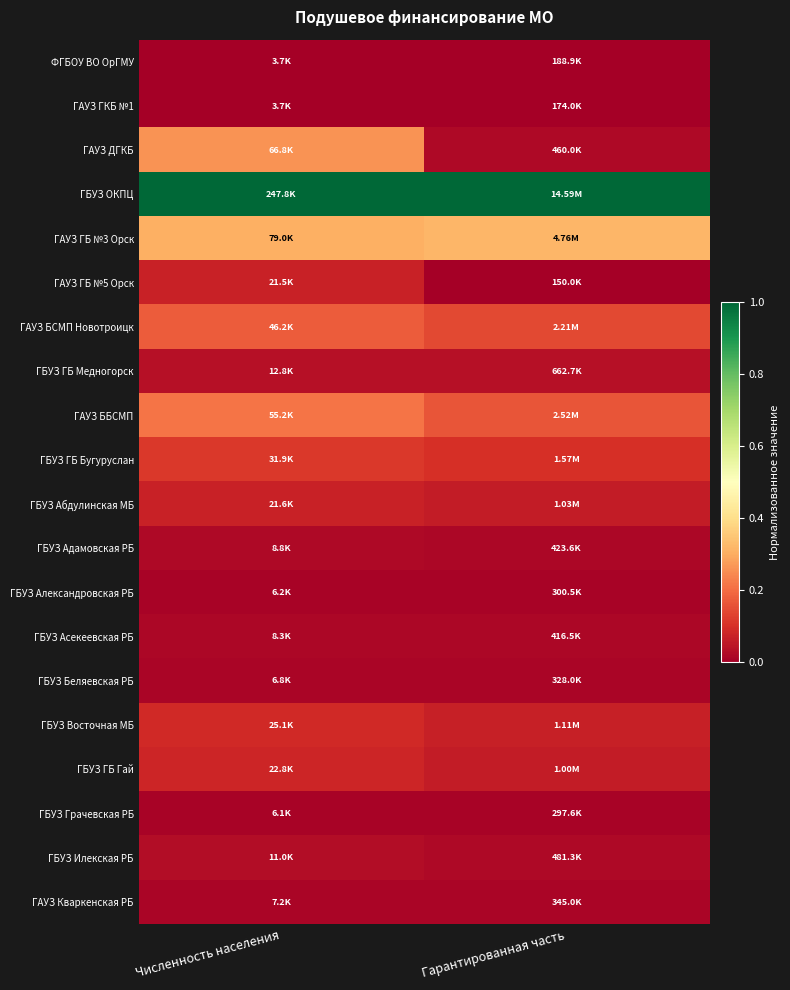

Reading left to right, list all the values displayed in this chart.

ФГБОУ ВО ОрГМУ: Численность населения=0.0	Гарантированная часть=0.0
ГАУЗ ГКБ №1: Численность населения=0.0	Гарантированная часть=0.0
ГАУЗ ДГКБ: Численность населения=0.3	Гарантированная часть=0.0
ГБУЗ ОКПЦ: Численность населения=1.0	Гарантированная часть=1.0
ГАУЗ ГБ №3 Орск: Численность населения=0.3	Гарантированная часть=0.3
ГАУЗ ГБ №5 Орск: Численность населения=0.1	Гарантированная часть=0.0
ГАУЗ БСМП Новотроицк: Численность населения=0.2	Гарантированная часть=0.1
ГБУЗ ГБ Медногорск: Численность населения=0.0	Гарантированная часть=0.0
ГАУЗ ББСМП: Численность населения=0.2	Гарантированная часть=0.2
ГБУЗ ГБ Бугуруслан: Численность населения=0.1	Гарантированная часть=0.1
ГБУЗ Абдулинская МБ: Численность населения=0.1	Гарантированная часть=0.1
ГБУЗ Адамовская РБ: Численность населения=0.0	Гарантированная часть=0.0
ГБУЗ Александровская РБ: Численность населения=0.0	Гарантированная часть=0.0
ГБУЗ Асекеевская РБ: Численность населения=0.0	Гарантированная часть=0.0
ГБУЗ Беляевская РБ: Численность населения=0.0	Гарантированная часть=0.0
ГБУЗ Восточная МБ: Численность населения=0.1	Гарантированная часть=0.1
ГБУЗ ГБ Гай: Численность населения=0.1	Гарантированная часть=0.1
ГБУЗ Грачевская РБ: Численность населения=0.0	Гарантированная часть=0.0
ГБУЗ Илекская РБ: Численность населения=0.0	Гарантированная часть=0.0
ГАУЗ Кваркенская РБ: Численность населения=0.0	Гарантированная часть=0.0